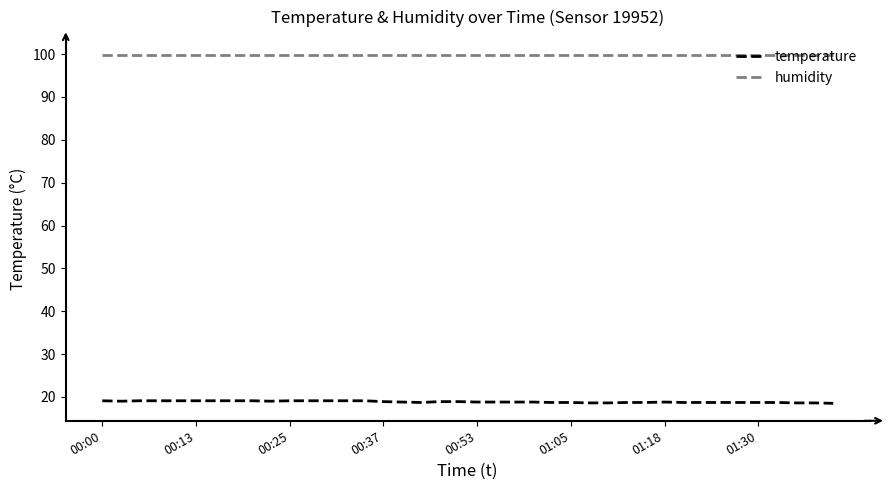

True or false: humidity and temperature cross at least once.

False